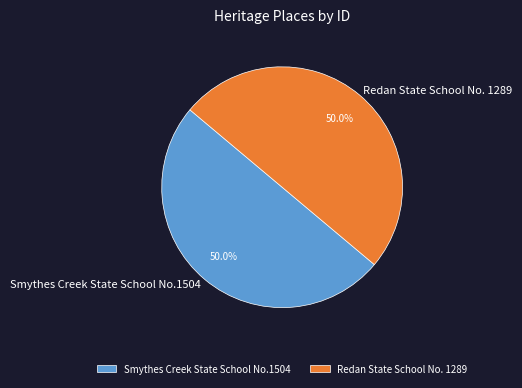

Is it true that Smythes Creek State School No.1504 is 56% of the pie?

False